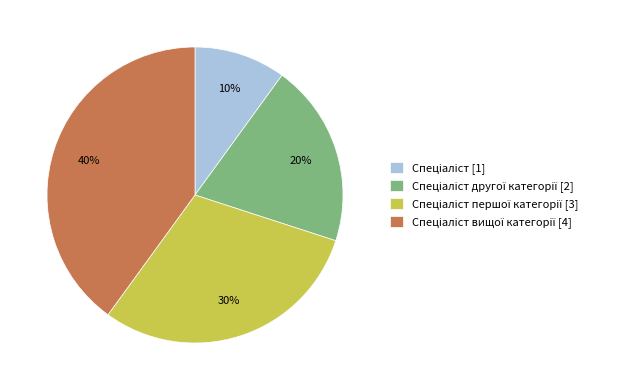

Is there any slice that represents more than half of the pie?

No